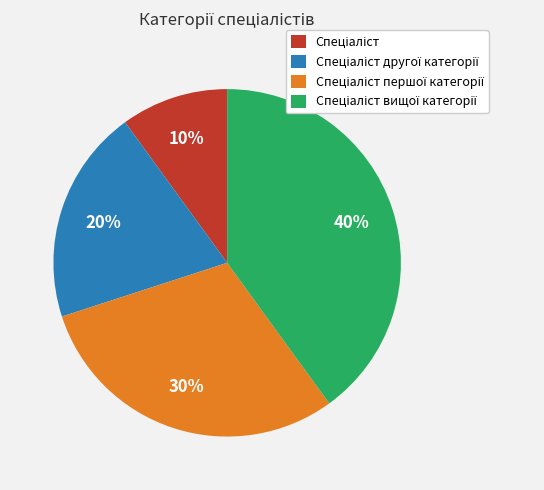

To the nearest percent, what is the difference between the largest and smallest slice percentages?

30%